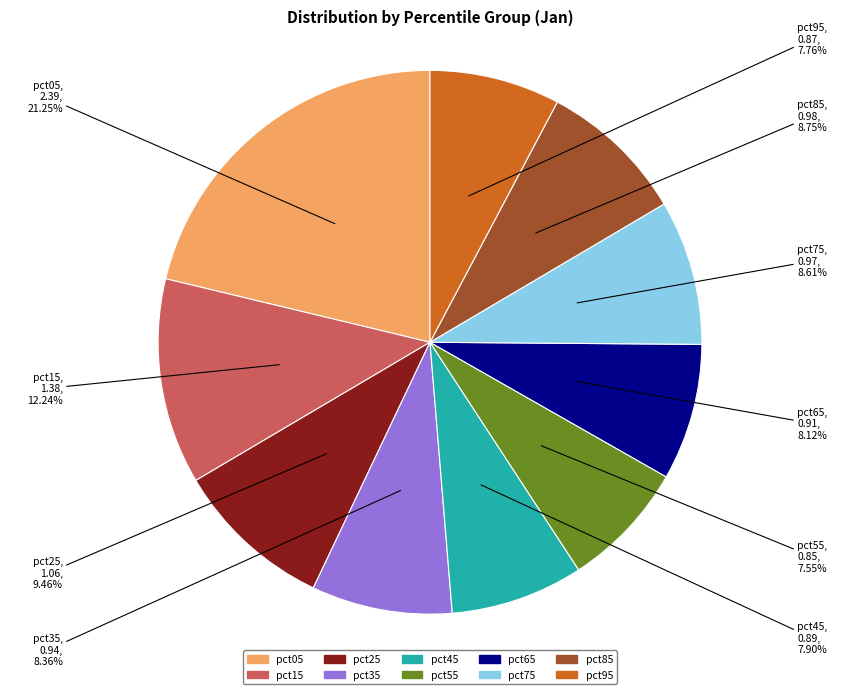

How many segments does this pie chart have?

10